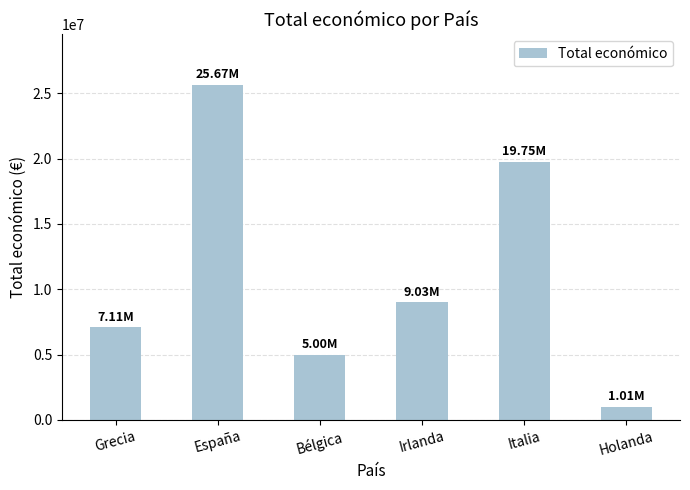

Reading left to right, list all the values displayed in this chart.

Grecia=7111362	España=25671110	Bélgica=4998322	Irlanda=9025268	Italia=19753200	Holanda=1005875